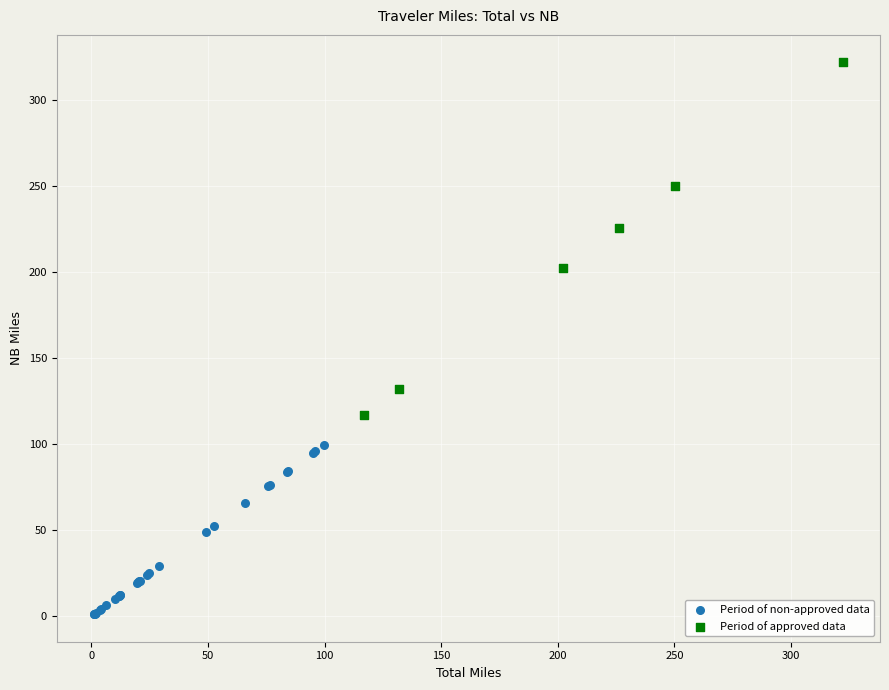

Which series reaches the minimum Y coordinate?

Period of non-approved data